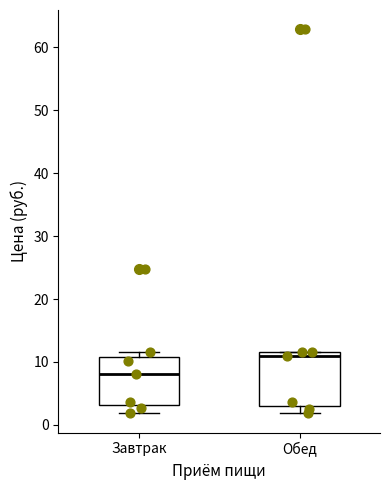

Which box has the lowest median line?

Завтрак